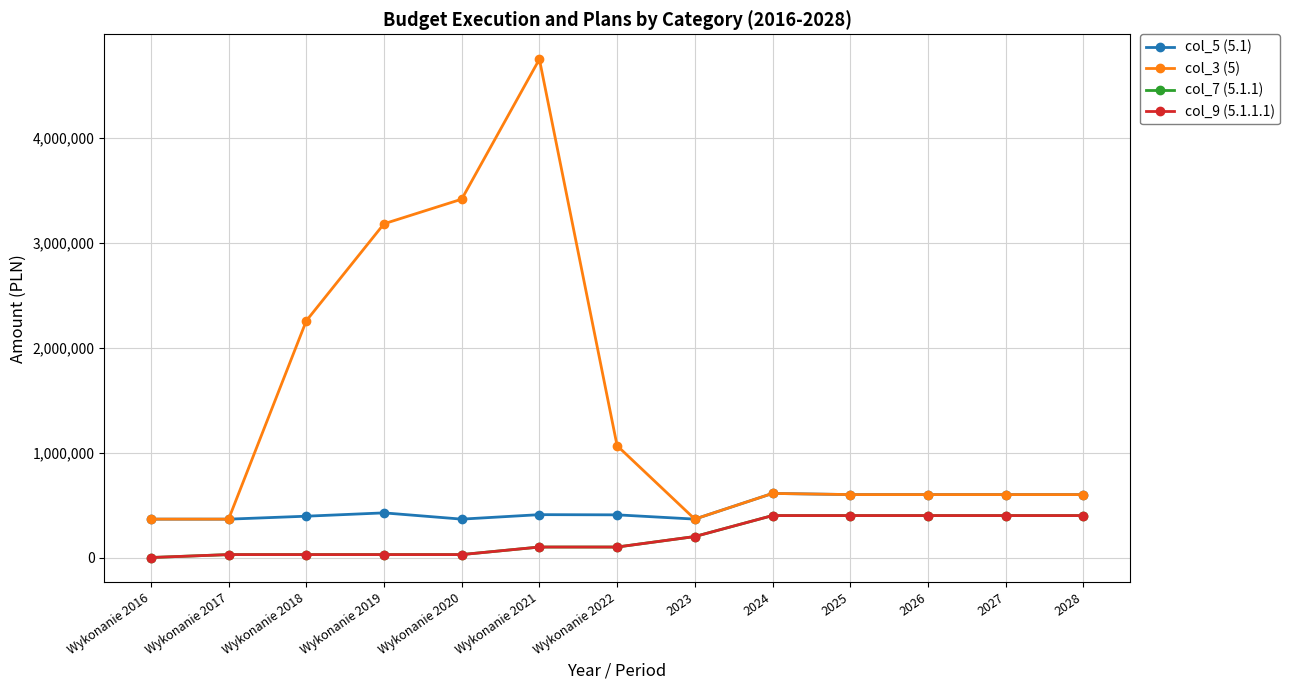

Rank the categories by col_3 (5) value from highest to lowest.

Wykonanie 2021, Wykonanie 2020, Wykonanie 2019, Wykonanie 2018, Wykonanie 2022, 2024, 2025, 2026, 2027, 2028, 2023, Wykonanie 2016, Wykonanie 2017